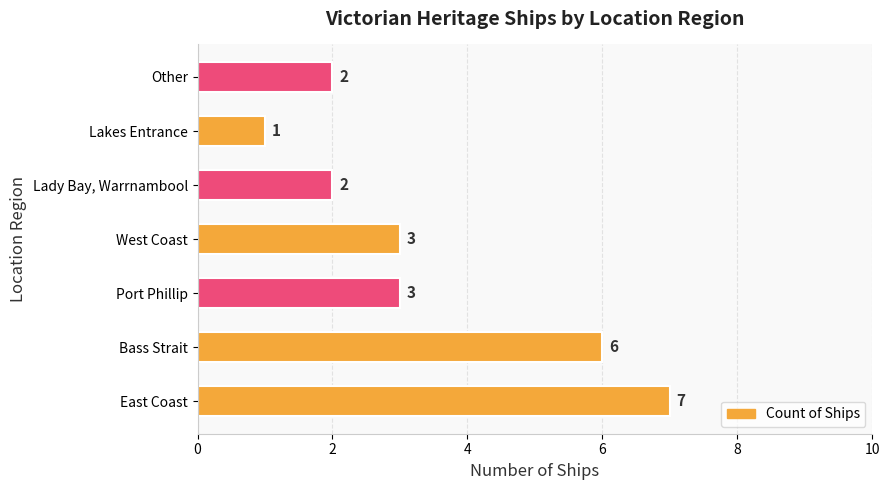

What is the difference between the maximum and minimum values?

6